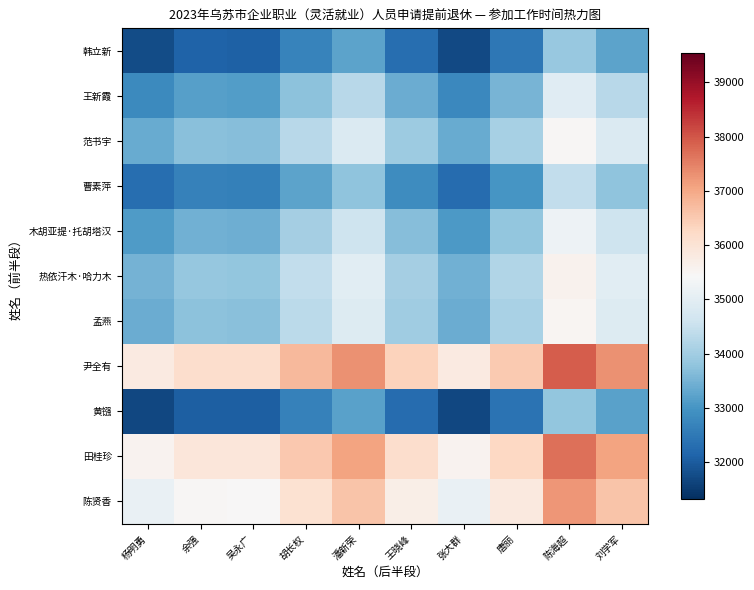

Reading left to right, what are all the values shown in this chart?

韩立新: 杨明勇=31747.5	余强=32097.5	吴永广=32082.5	胡长权=32691.5	潘新荣=33239.0	王晓峰=32310.5	张大群=31732.0	唐丽=32447.5	陈海超=33862.5	刘学军=33239.0
王新霞: 杨明勇=32812.5	余强=33162.5	吴永广=33147.5	胡长权=33756.5	潘新荣=34304.0	王晓峰=33375.5	张大群=32797.0	唐丽=33512.5	陈海超=34927.5	刘学军=34304.0
范书宇: 杨明勇=33360.5	余强=33710.5	吴永广=33695.5	胡长权=34304.5	潘新荣=34852.0	王晓峰=33923.5	张大群=33345.0	唐丽=34060.5	陈海超=35475.5	刘学军=34852.0
曹素萍: 杨明勇=32295.5	余强=32645.5	吴永广=32630.5	胡长权=33239.5	潘新荣=33787.0	王晓峰=32858.5	张大群=32280.0	唐丽=32995.5	陈海超=34410.5	刘学军=33787.0
木胡亚提·托胡塔汉: 杨明勇=33101.5	余强=33451.5	吴永广=33436.5	胡长权=34045.5	潘新荣=34593.0	王晓峰=33664.5	张大群=33086.0	唐丽=33801.5	陈海超=35216.5	刘学军=34593.0
热依汗木·哈力木: 杨明勇=33481.5	余强=33831.5	吴永广=33816.5	胡长权=34425.5	潘新荣=34973.0	王晓峰=34044.5	张大群=33466.0	唐丽=34181.5	陈海超=35596.5	刘学军=34973.0
孟燕: 杨明勇=33391.0	余强=33741.0	吴永广=33726.0	胡长权=34335.0	潘新荣=34882.5	王晓峰=33954.0	张大群=33375.5	唐丽=34091.0	陈海超=35506.0	刘学军=34882.5
尹全有: 杨明勇=35810.5	余强=36160.5	吴永广=36145.5	胡长权=36754.5	潘新荣=37302.0	王晓峰=36373.5	张大群=35795.0	唐丽=36510.5	陈海超=37925.5	刘学军=37302.0
黄镪: 杨明勇=31701.5	余强=32051.5	吴永广=32036.5	胡长权=32645.5	潘新荣=33193.0	王晓峰=32264.5	张大群=31686.0	唐丽=32401.5	陈海超=33816.5	刘学军=33193.0
田桂珍: 杨明勇=35582.5	余强=35932.5	吴永广=35917.5	胡长权=36526.5	潘新荣=37074.0	王晓峰=36145.5	张大群=35567.0	唐丽=36282.5	陈海超=37697.5	刘学军=37074.0
陈贤香: 杨明勇=35125.5	余强=35475.5	吴永广=35460.5	胡长权=36069.5	潘新荣=36617.0	王晓峰=35688.5	张大群=35110.0	唐丽=35825.5	陈海超=37240.5	刘学军=36617.0